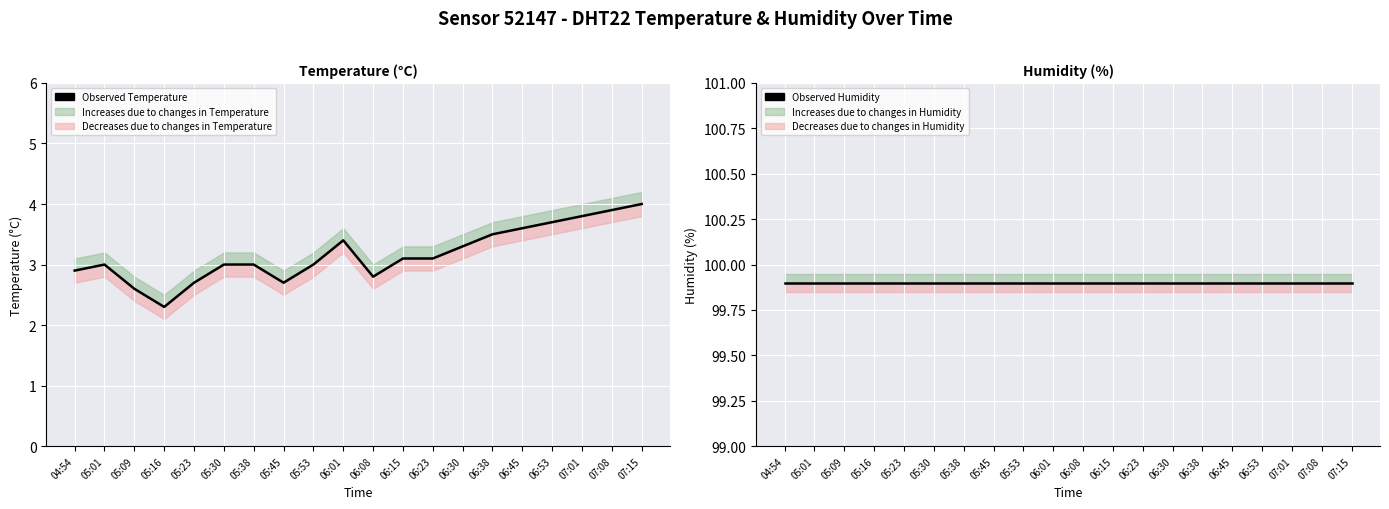

What is the approximate value of Observed Humidity at 06:30?

99.9